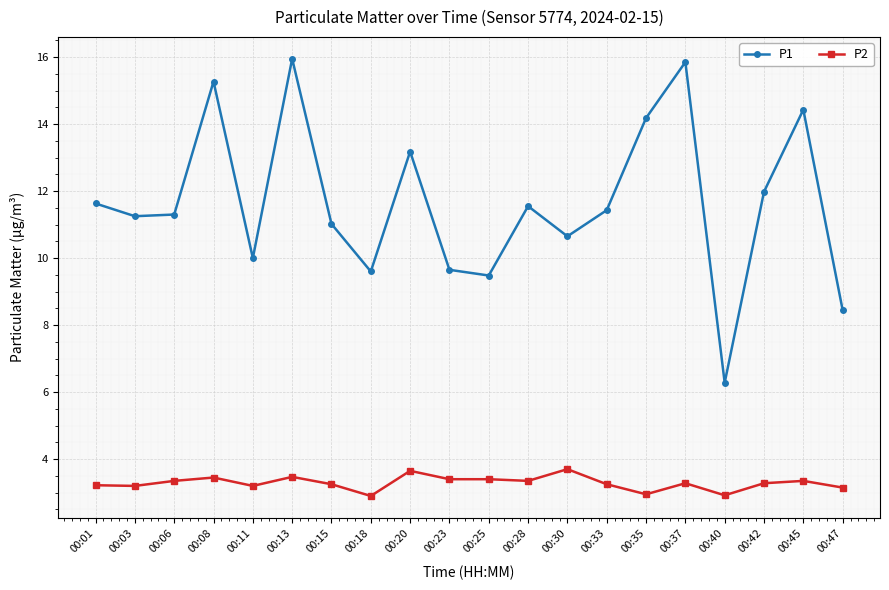

What is the highest value of the P2 series?

3.7